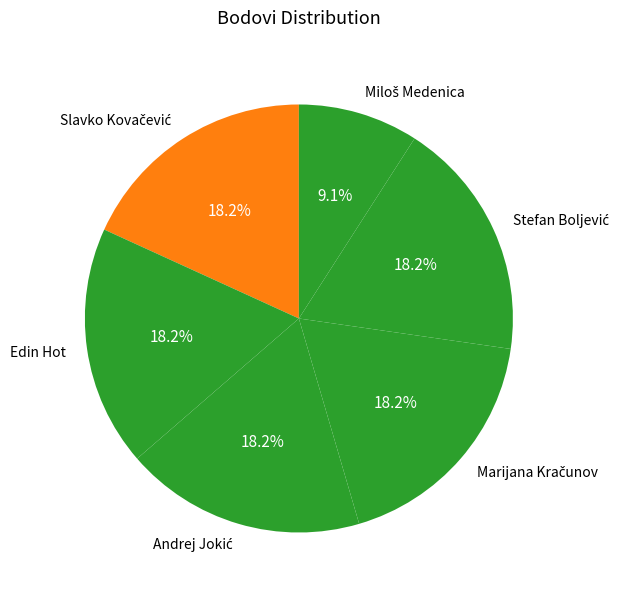

Does any single category account for the majority?

No